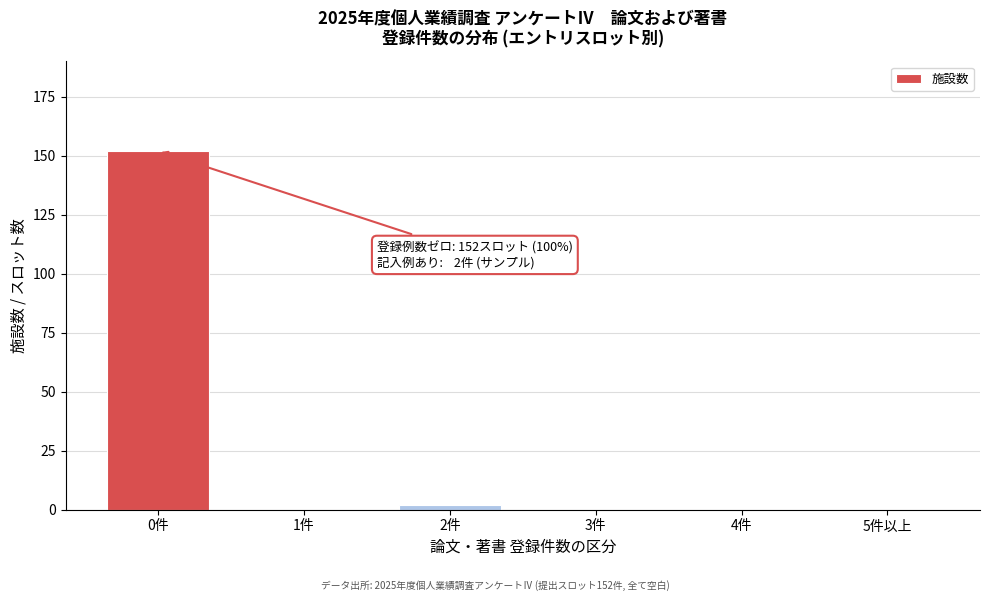

Reading right to left, what are all the values shown in this chart?

5件以上=0	4件=0	3件=0	2件=2	1件=0	0件=152